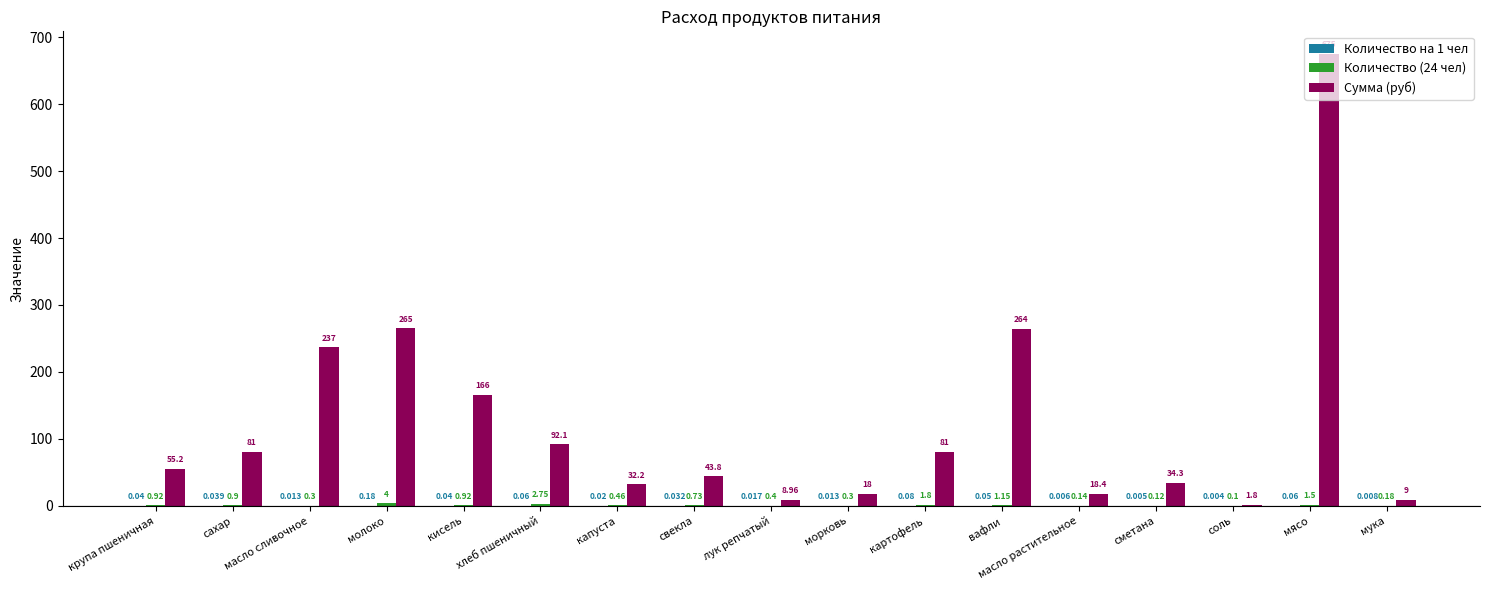

At which label does Сумма (руб) reach its peak?

мясо